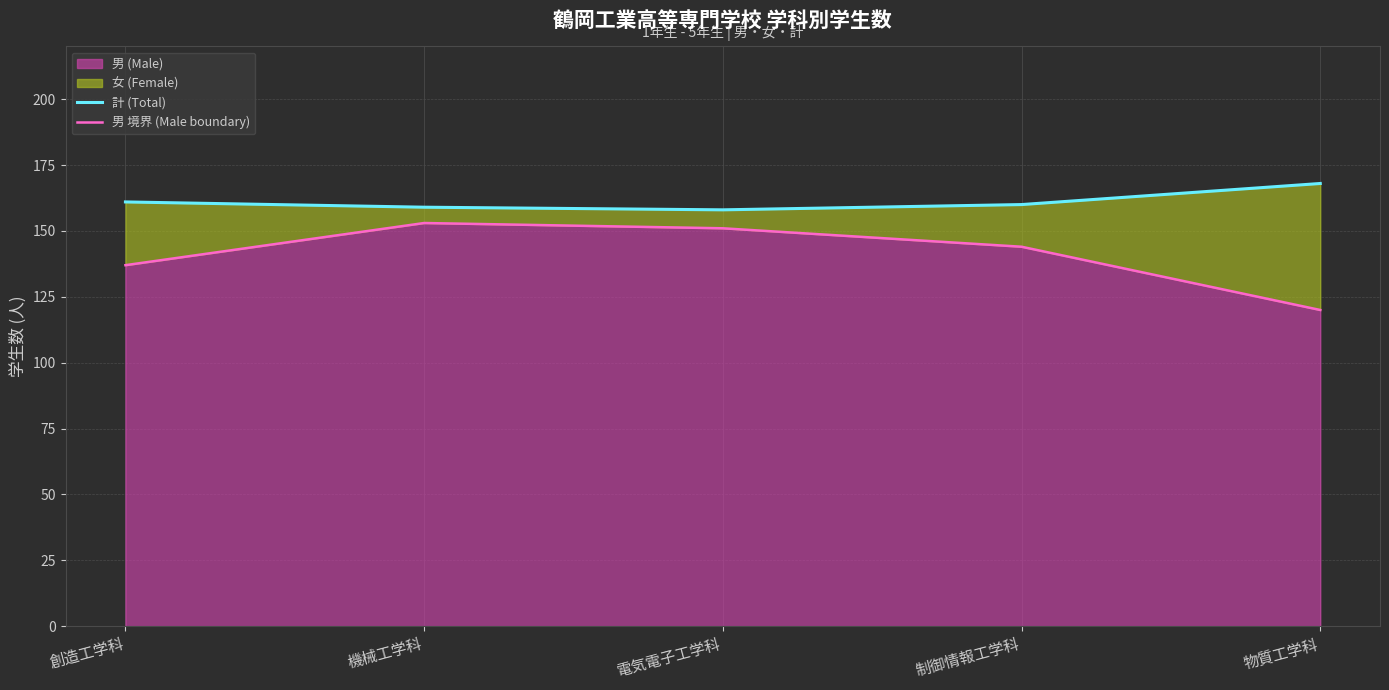

What is the value of the 計 (Total) point at the 3rd from the left?

158